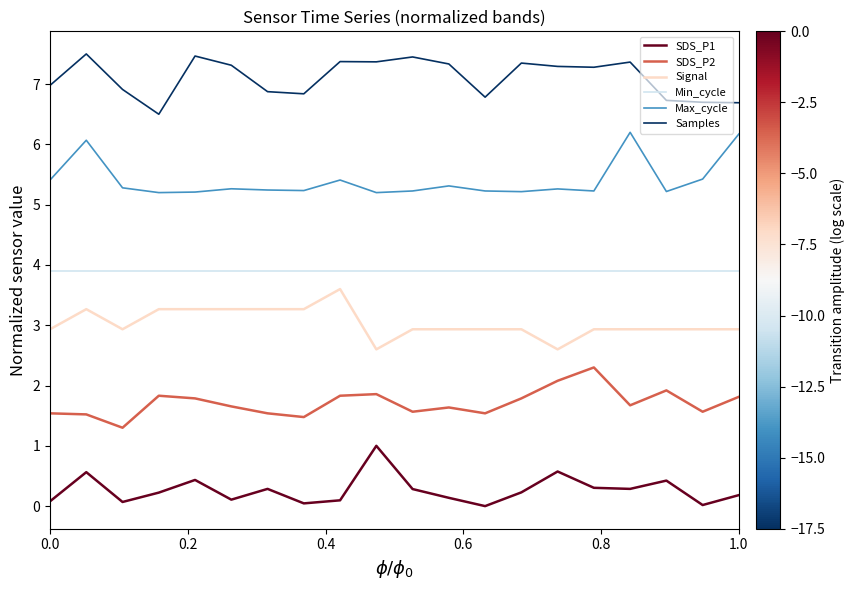

What is the minimum value for Min_cycle?

3.9